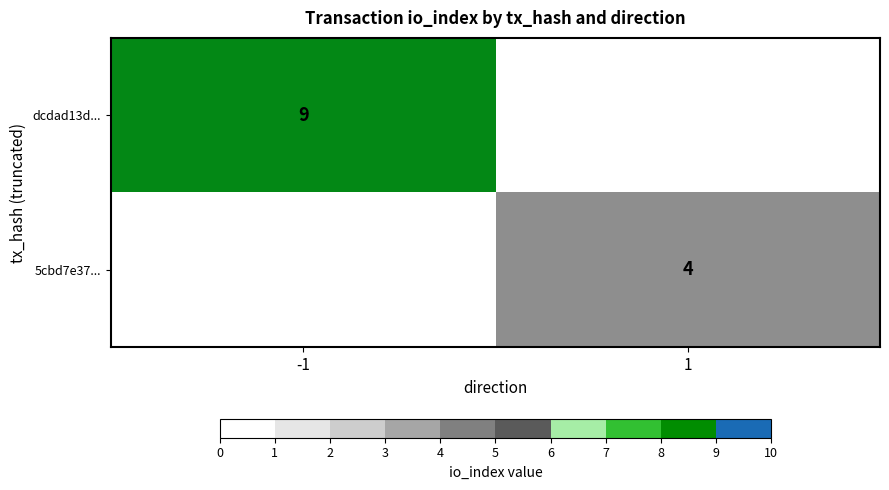

True or false: 5cbd7e37... has a value of 4 at 1.

True